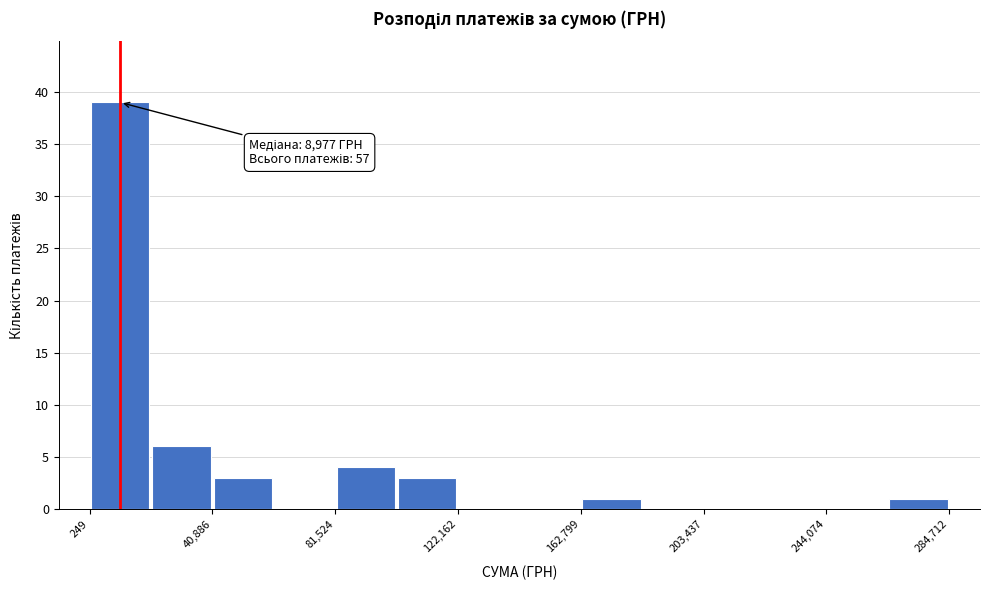

Over which range of the x-axis is the bar tallest?

0 to 20000